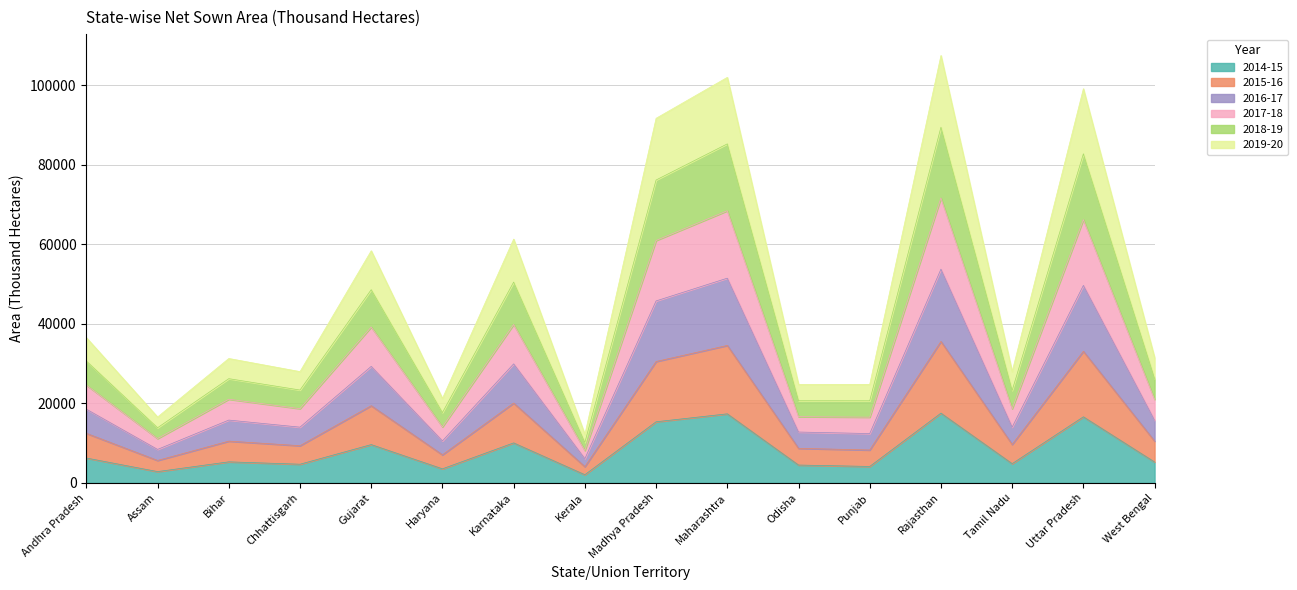

Count the number of data series in this chart.

6